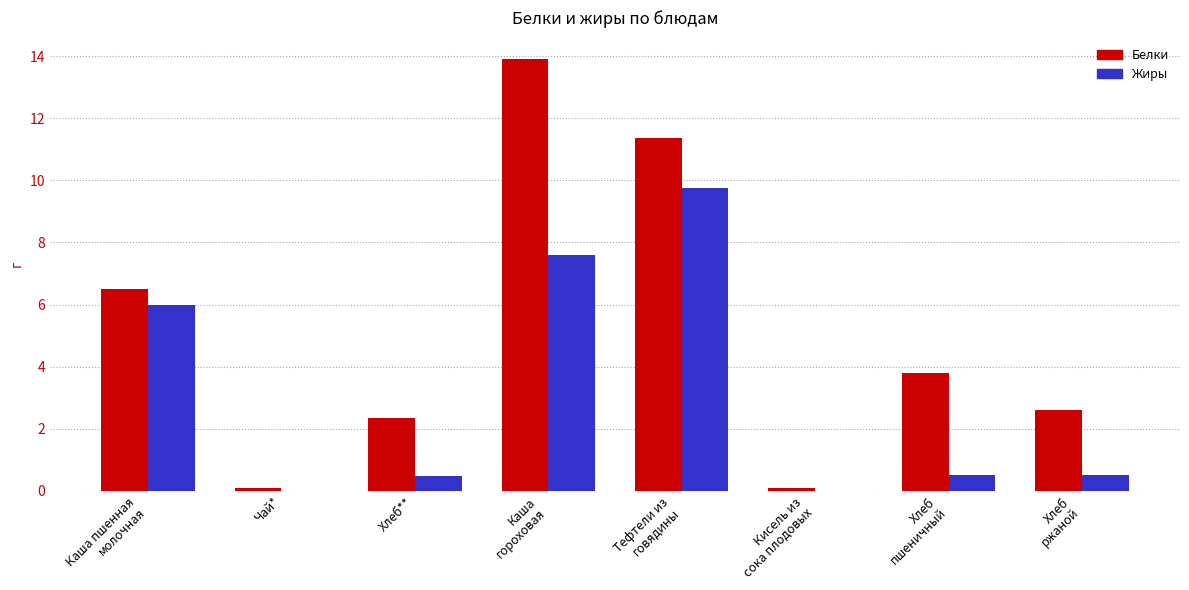

What is the spread (max minus min) of values at Каша пшенная
молочная?

0.5